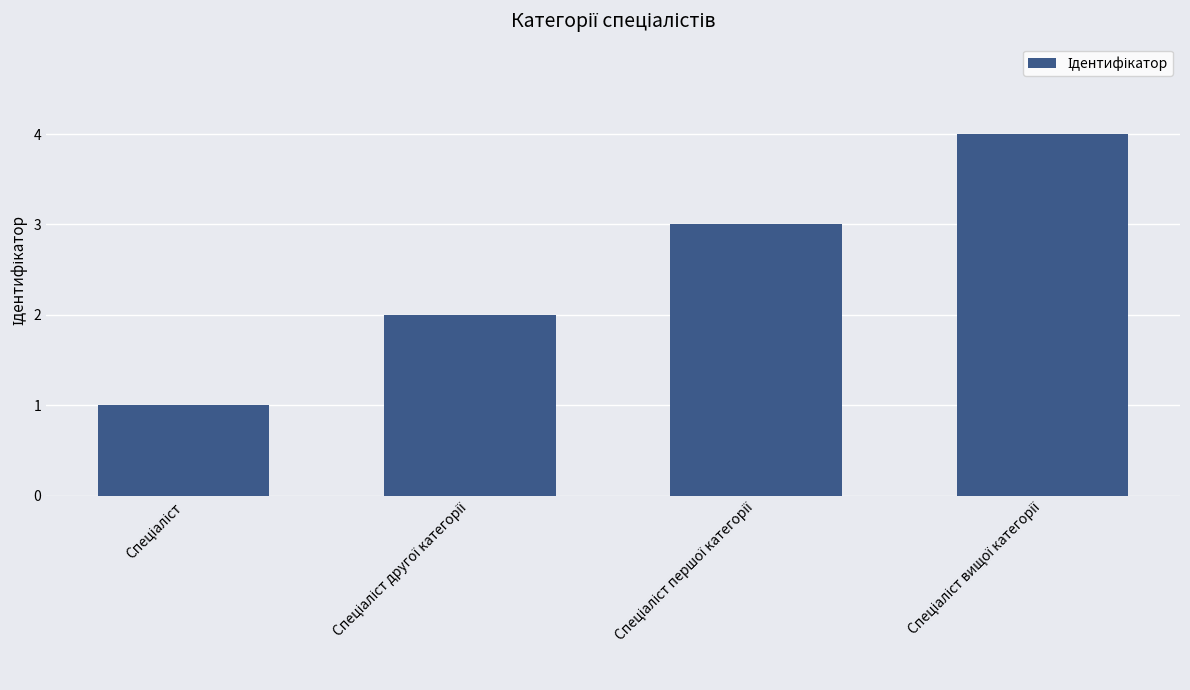

Reading left to right, transcribe all the data shown in this chart.

1	2	3	4